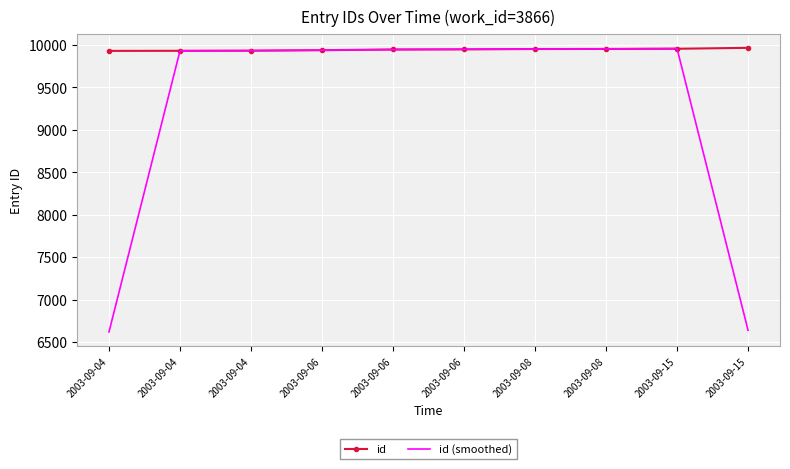

Which has a higher value, 2003-09-08 or 2003-09-06?

2003-09-08